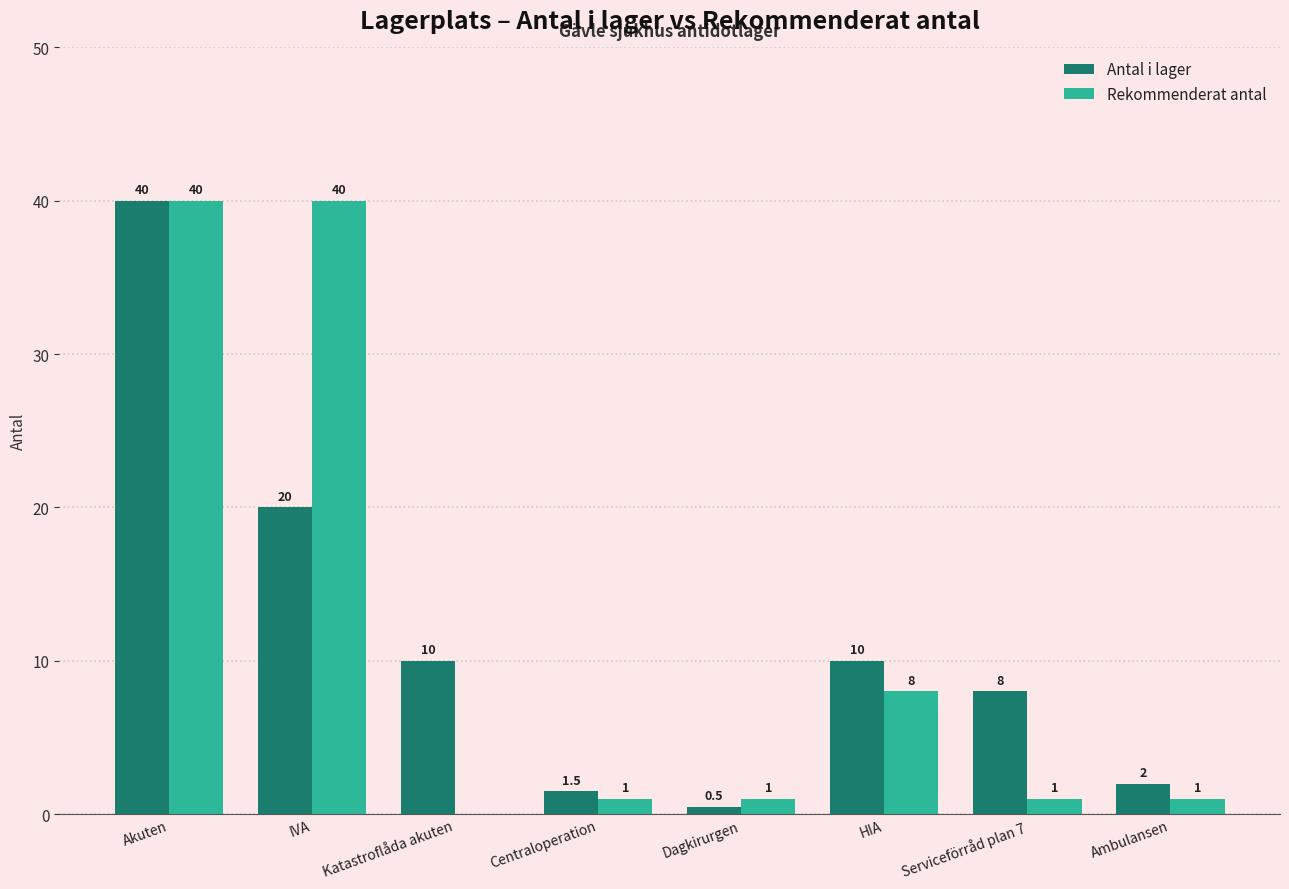

Reading right to left, list all the values displayed in this chart.

Antal i lager: Ambulansen=2.0	Serviceförråd plan 7=8.0	HIA=10.0	Dagkirurgen=0.5	Centraloperation=1.5	Katastroflåda akuten=10.0	IVA=20.0	Akuten=40.0
Rekommenderat antal: Ambulansen=1.0	Serviceförråd plan 7=1.0	HIA=8.0	Dagkirurgen=1.0	Centraloperation=1.0	Katastroflåda akuten=0.0	IVA=40.0	Akuten=40.0